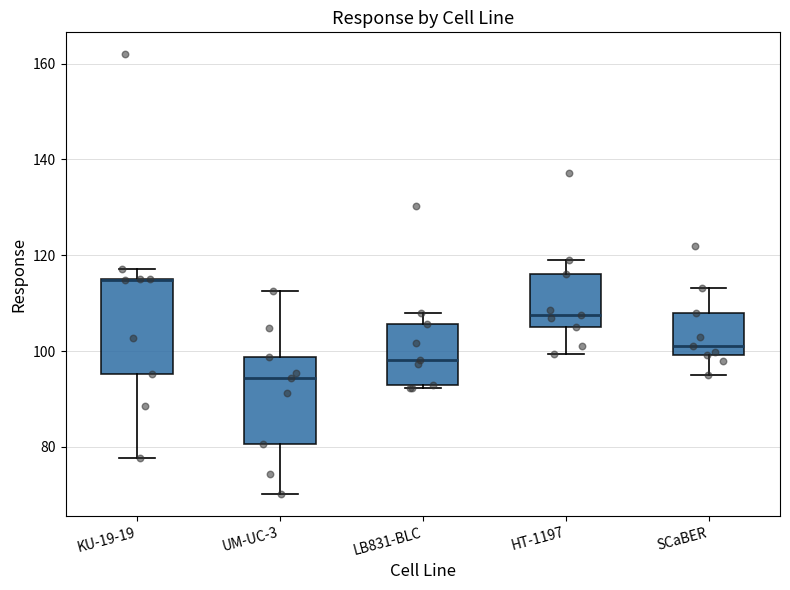

Reading left to right, transcribe this box plot: for each box, give where its median line is, the range the box spans, and where its two whiskers end, as read against the y-axis. The values are not printed on the chart, so give them approximately, as read against the axis.

KU-19-19: median 114 (drawn on the box's upper edge), box 96 to 116, whiskers 78 to 118
UM-UC-3: median 94, box 80 to 98, whiskers 70 to 112
LB831-BLC: median 98, box 92 to 106, whiskers 92 to 108
HT-1197: median 108, box 104 to 116, whiskers 100 to 118
SCaBER: median 102, box 100 to 108, whiskers 96 to 114